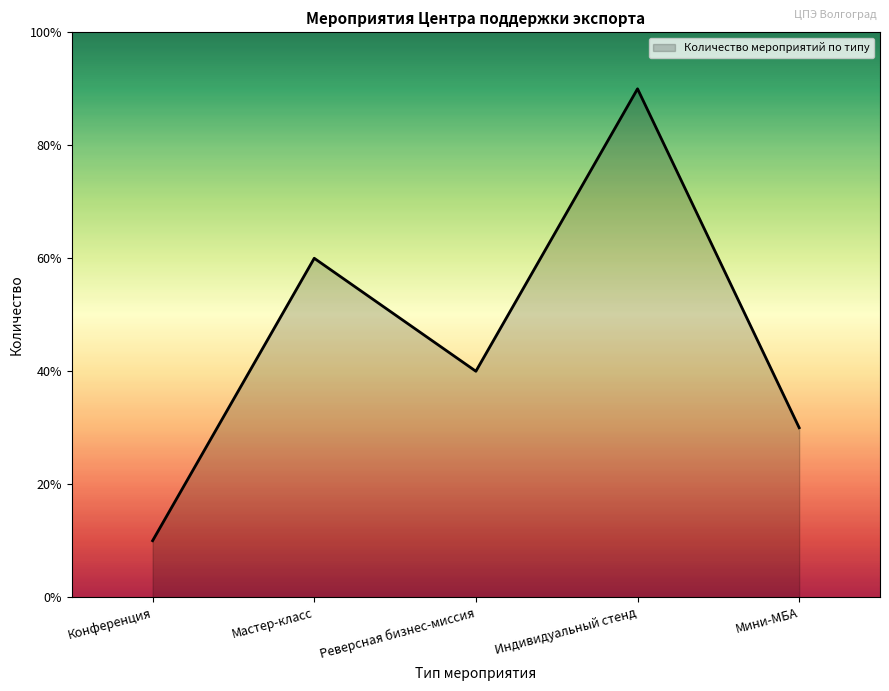

Is this an area chart (filled region under the line)?

Yes